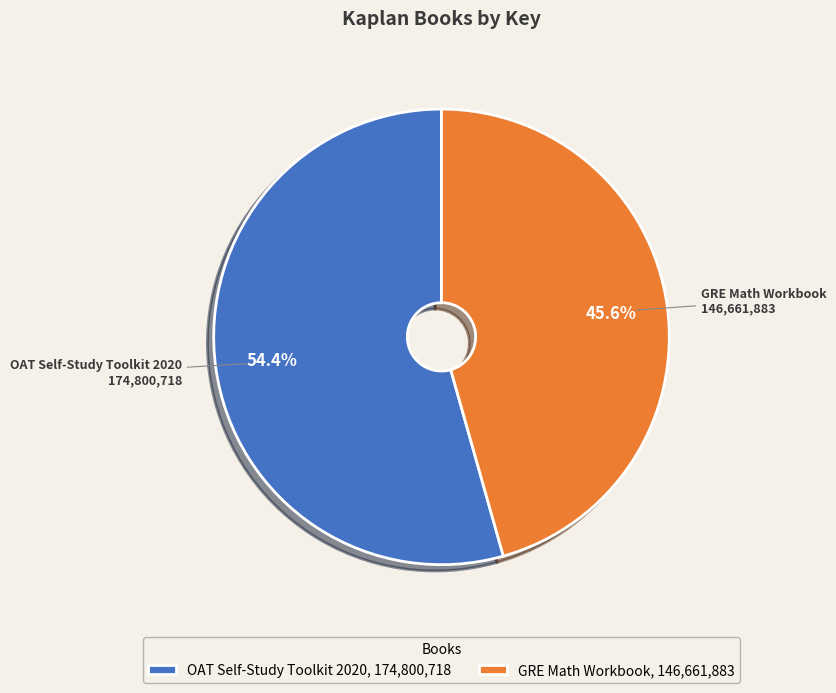

Count the number of slices in the pie.

2